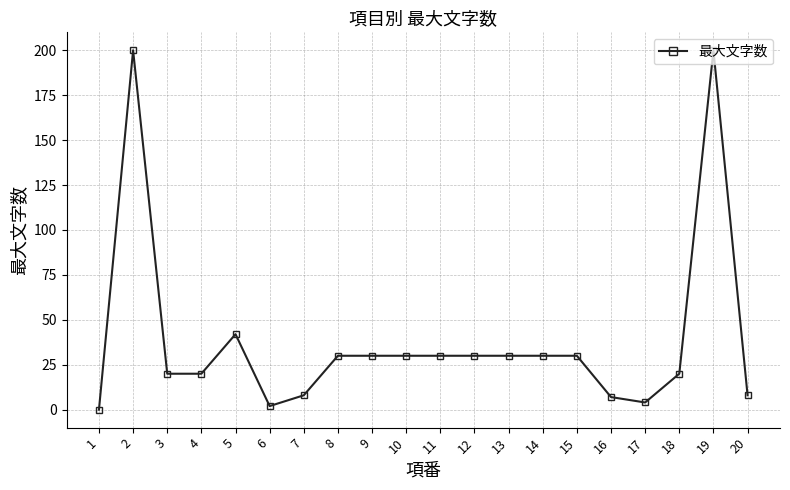

How many data points does each series have?

20